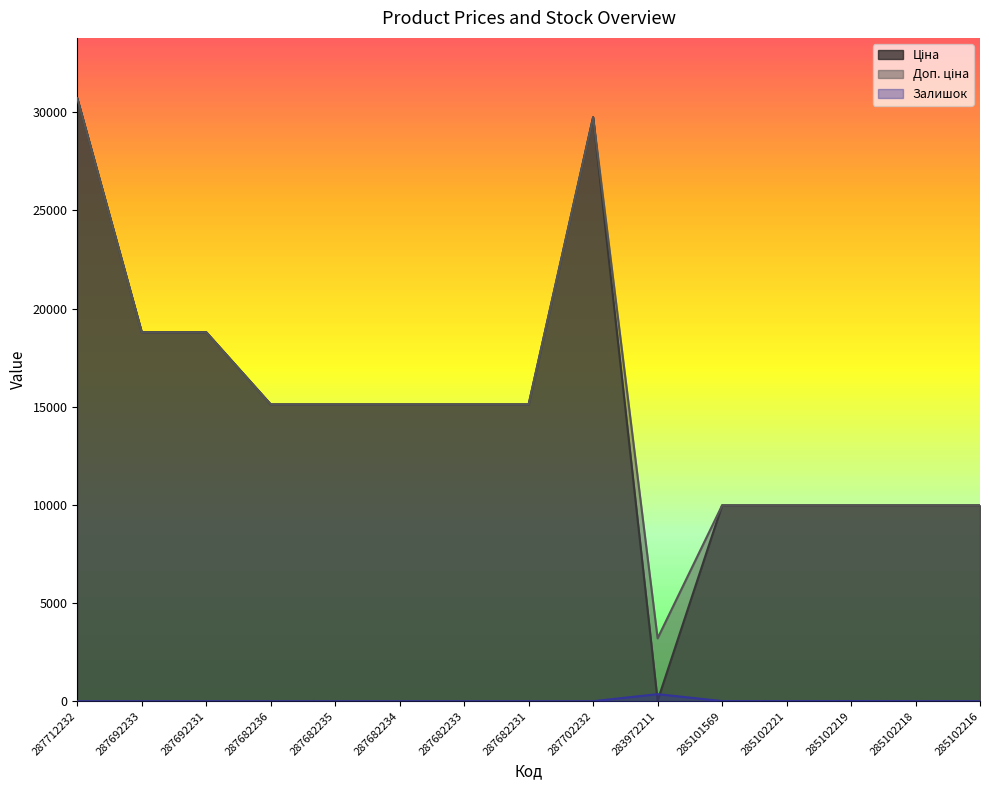

Is the value of Ціна at 285102219 greater than the value of Доп. ціна at 287682233?

No